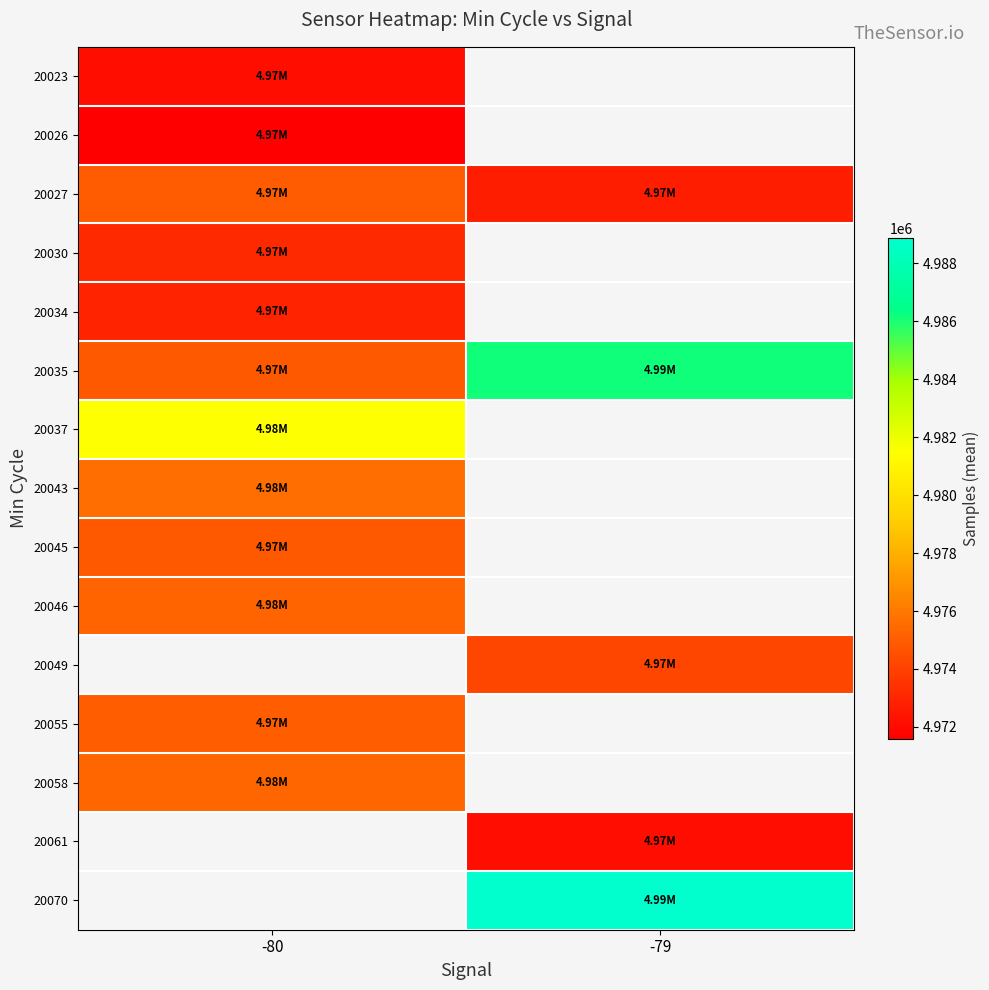

Rank the series by their maximum value, from lowest to highest.

20026, 20023, 20034, 20030, 20045, 20027, 20055, 20046, 20058, 20043, 20037, 20035, 20049, 20061, 20070